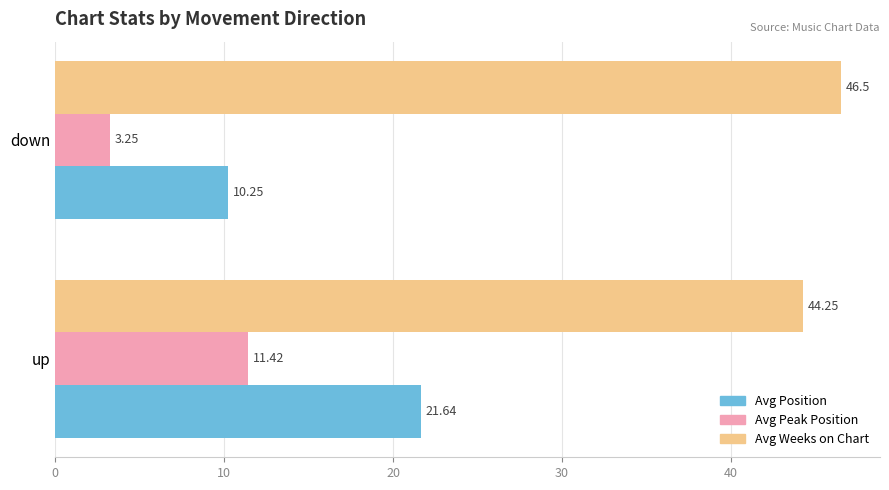

What is the difference between the Avg Position values at up and down?

11.4